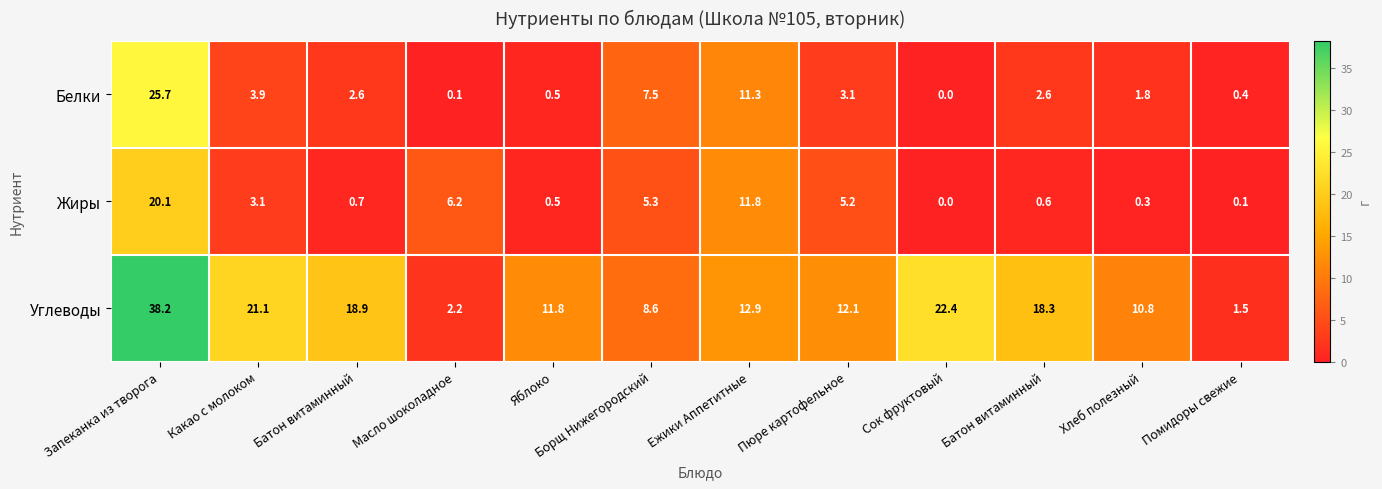

At which category is the sum across all series the highest?

Запеканка из творога